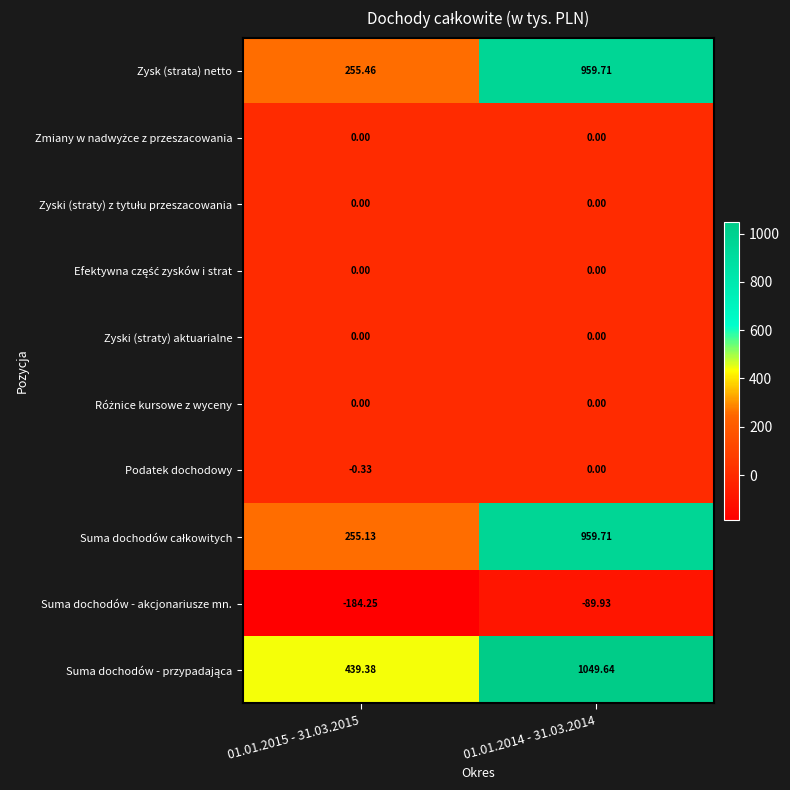

How many categories are shown in the chart?

2